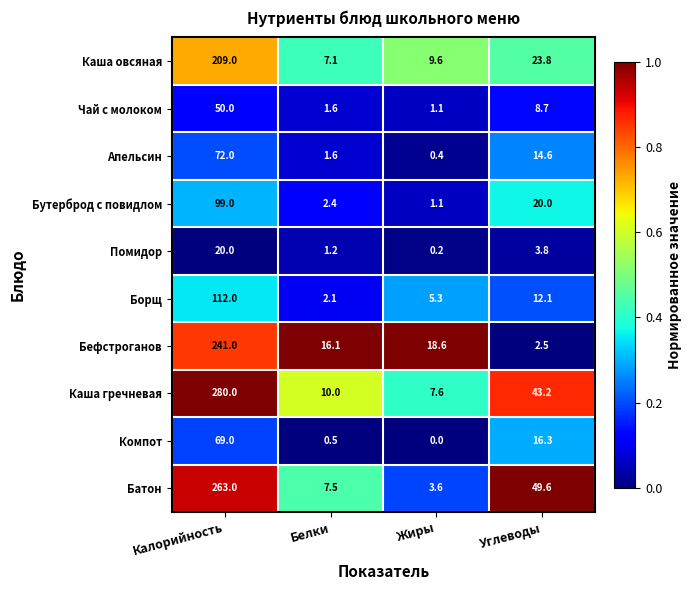

Where is Помидор nearest to the value 10?

Углеводы